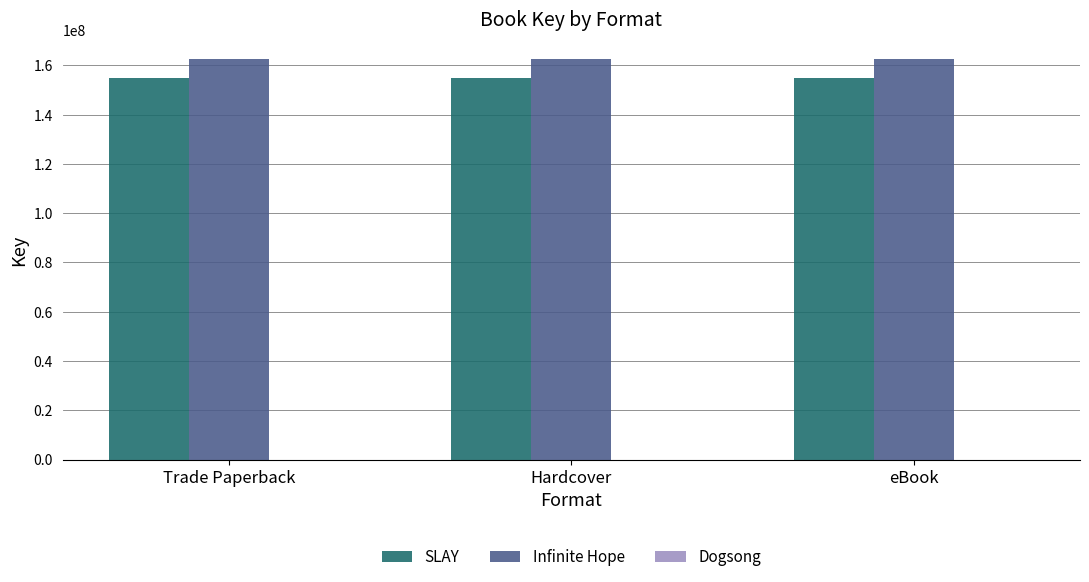

Does the chart contain stacked bars?

No